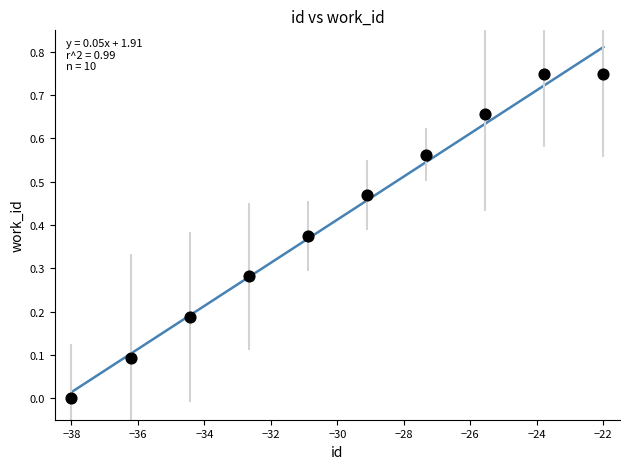

What is the average X value?

-30.0